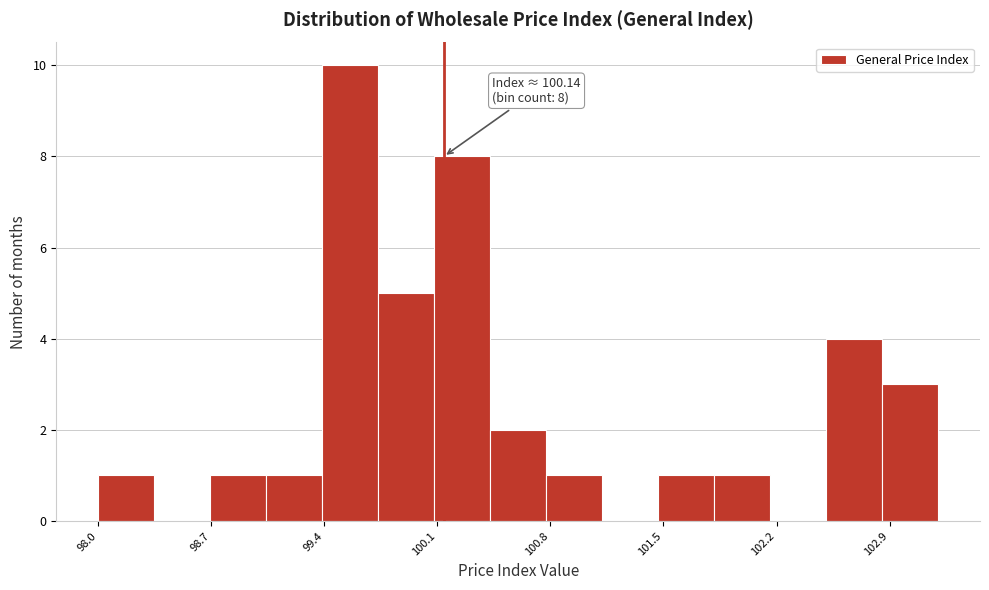

Around what value on the x-axis is the tallest bar? Give the approximate position of its centre, as read against the axis.

99.6